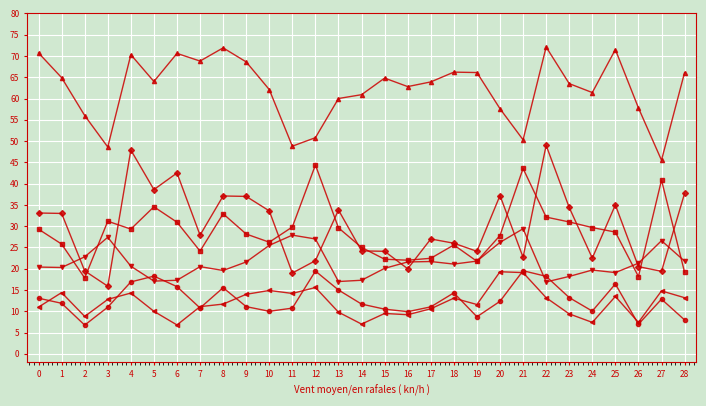

What is the spread (max minus min) of values at 0?

59.7